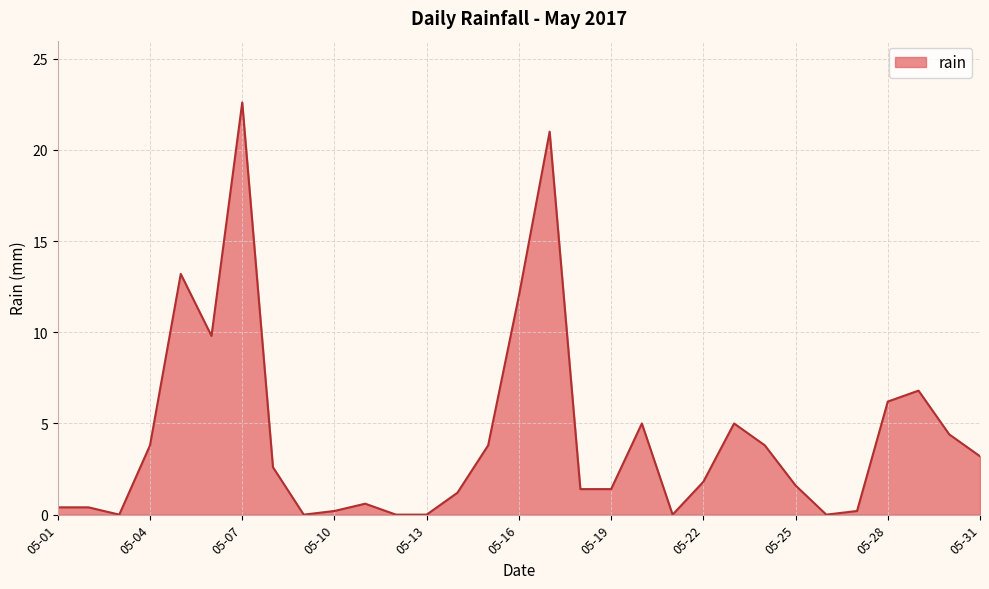

Does the chart display data point markers on the line(s)?

No